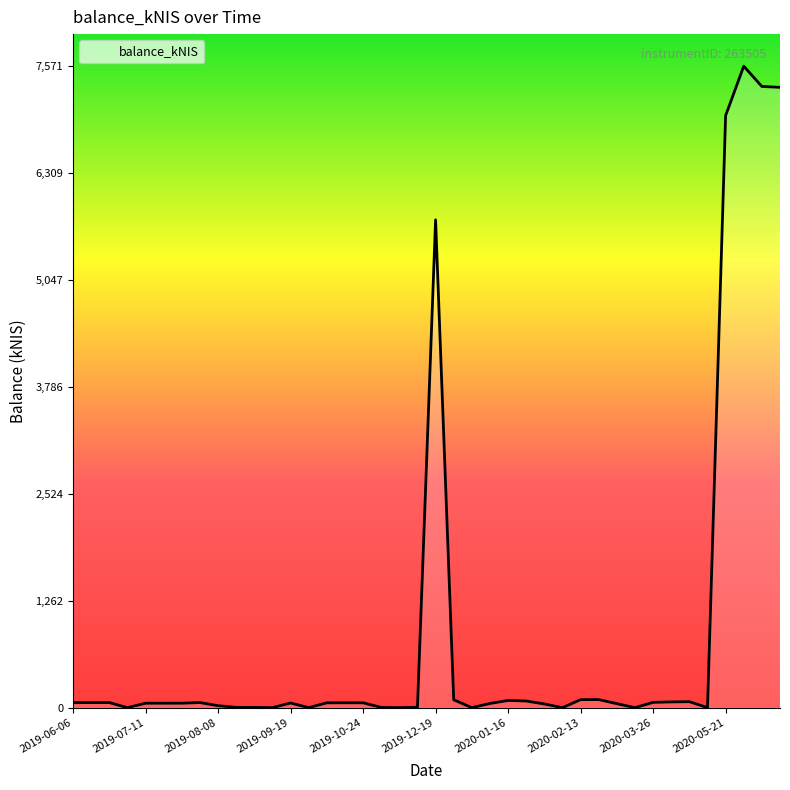

The chart shows a value of 0.0 at 27. True or false?

True